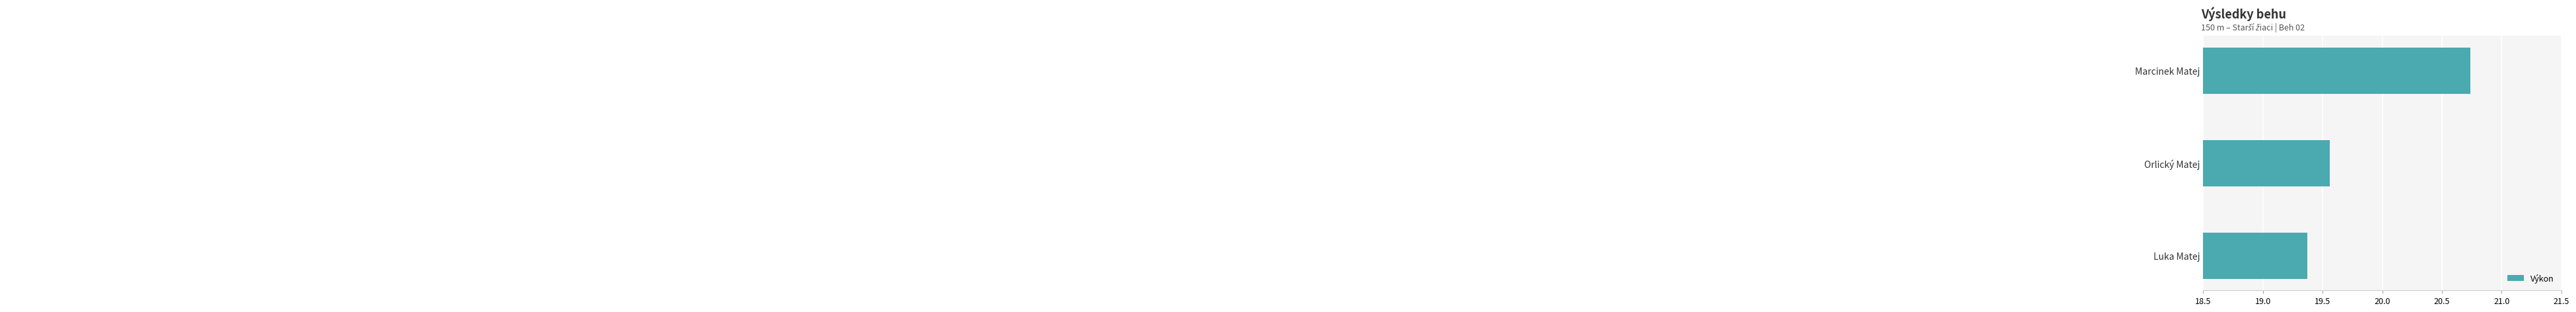

Which category has the highest value across all series?

Marcinek Matej